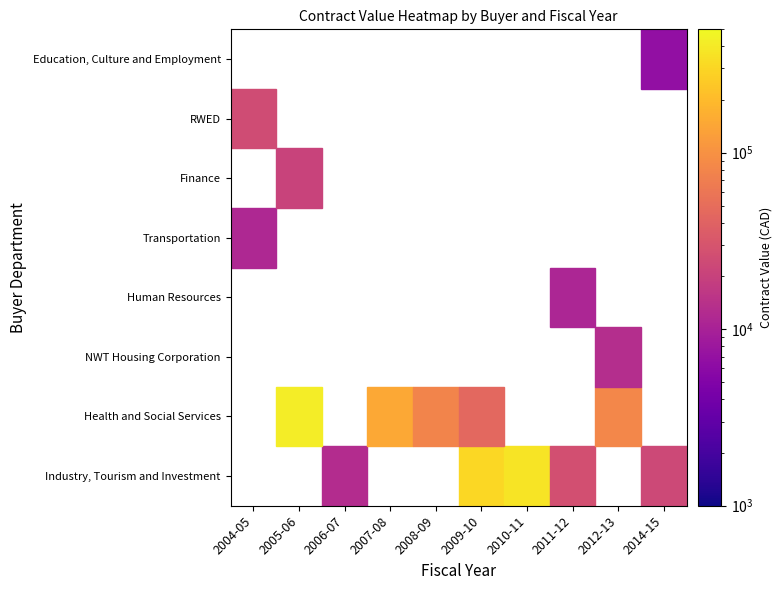

Is it true that RWED equals 0.0 at 2005-06?

True